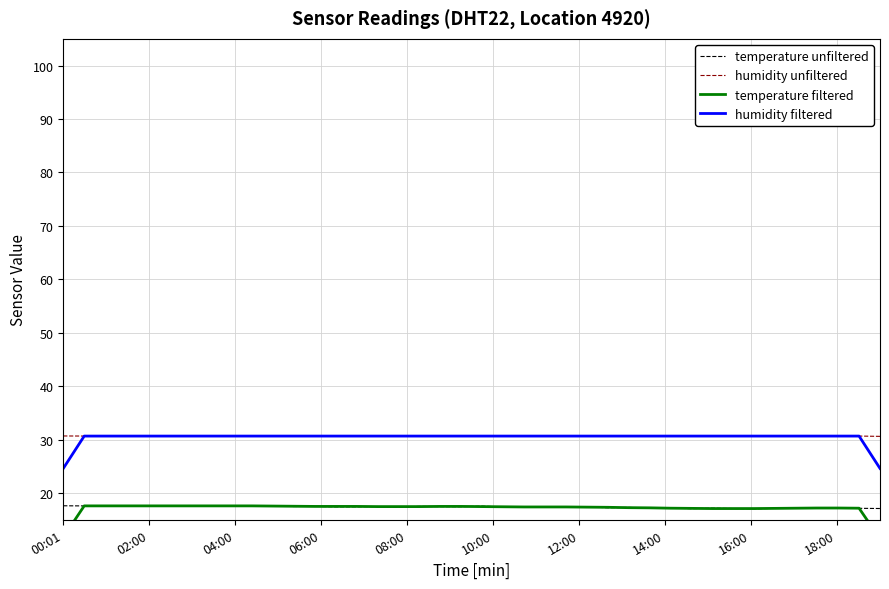

What is the maximum value for humidity filtered?

30.7